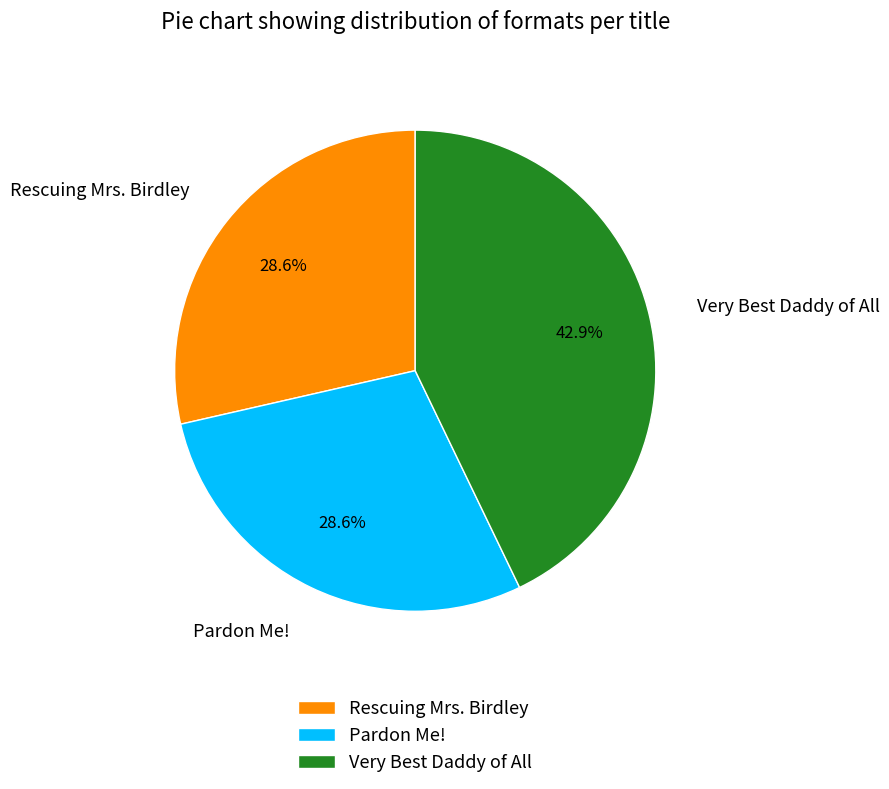

Which category has the biggest portion of the pie?

Very Best Daddy of All